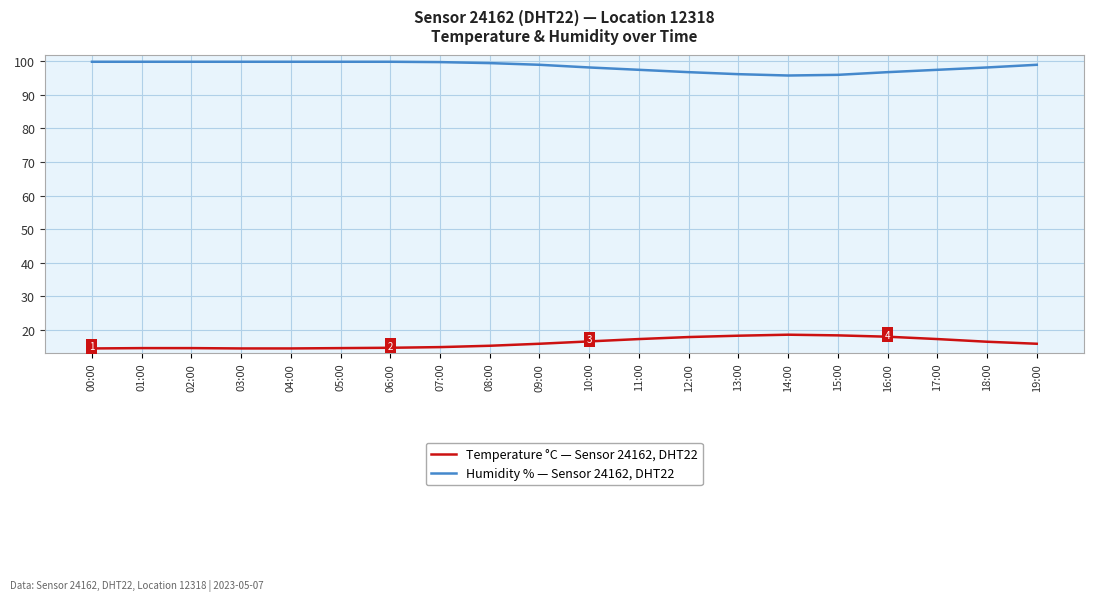

True or false: Temperature °C — Sensor 24162, DHT22 and Humidity % — Sensor 24162, DHT22 cross at least once.

False